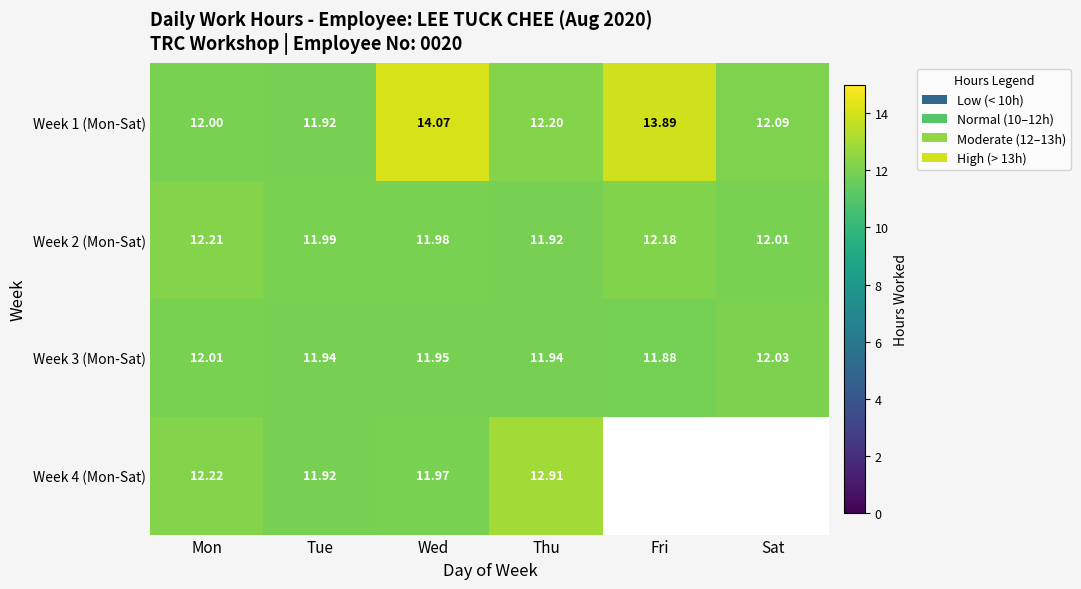

Which category has the highest value in the Week 2 (Mon-Sat) series?

Mon